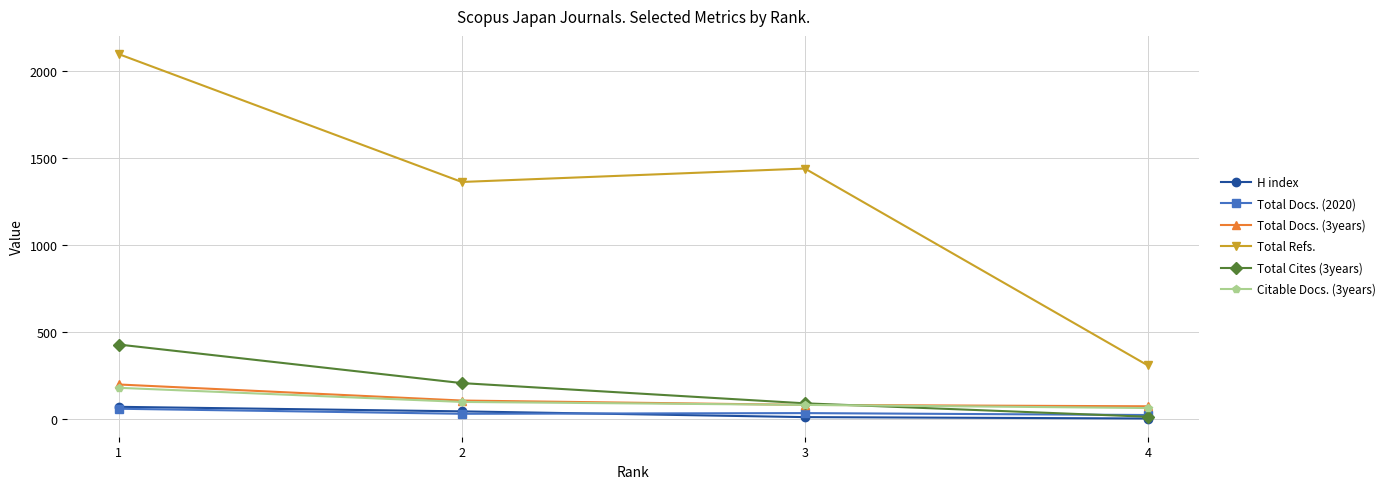

True or false: H index has more than 0 interior local peaks.

False